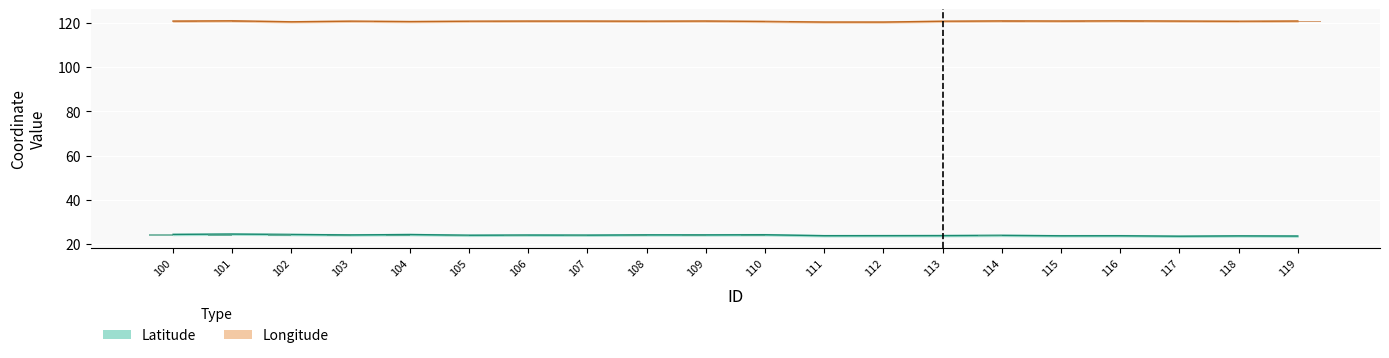

Is it true that Longitude equals 202.8 at 105?

False